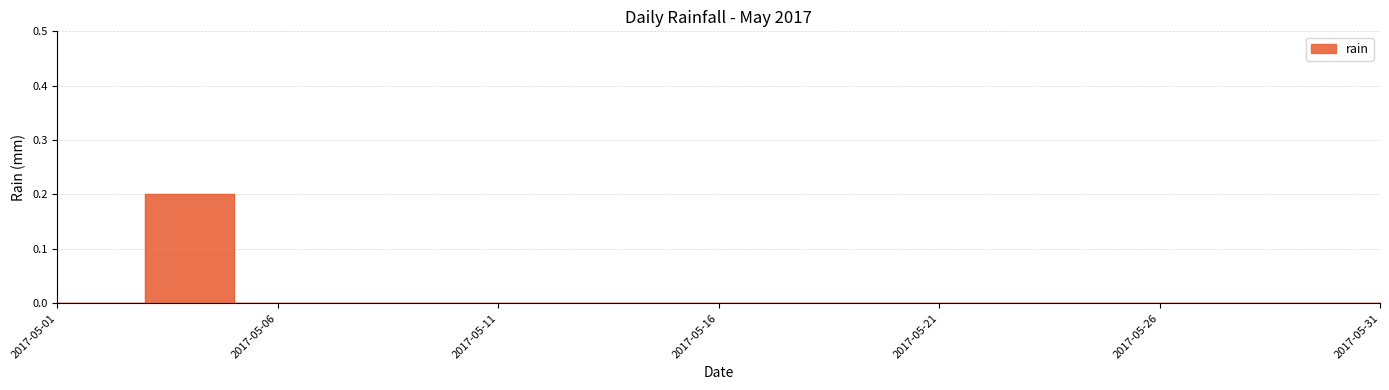

What is the sum of all values?

0.4